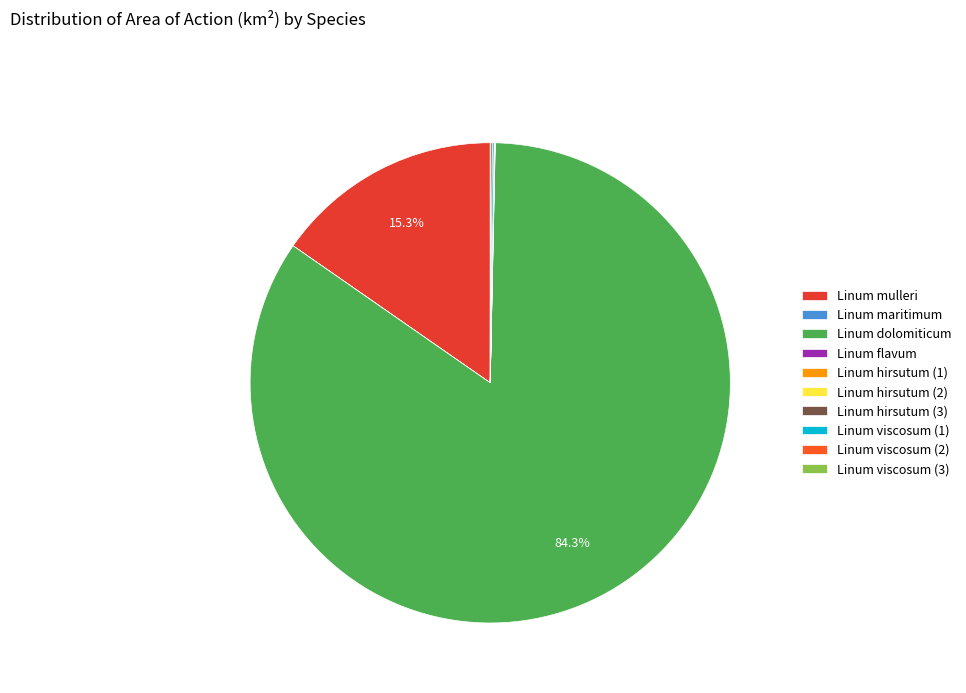

How many segments does this pie chart have?

10